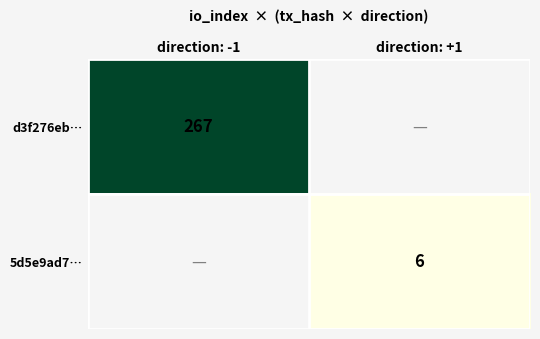

The d3f276eb… series shows 107 at direction: -1. True or false?

False